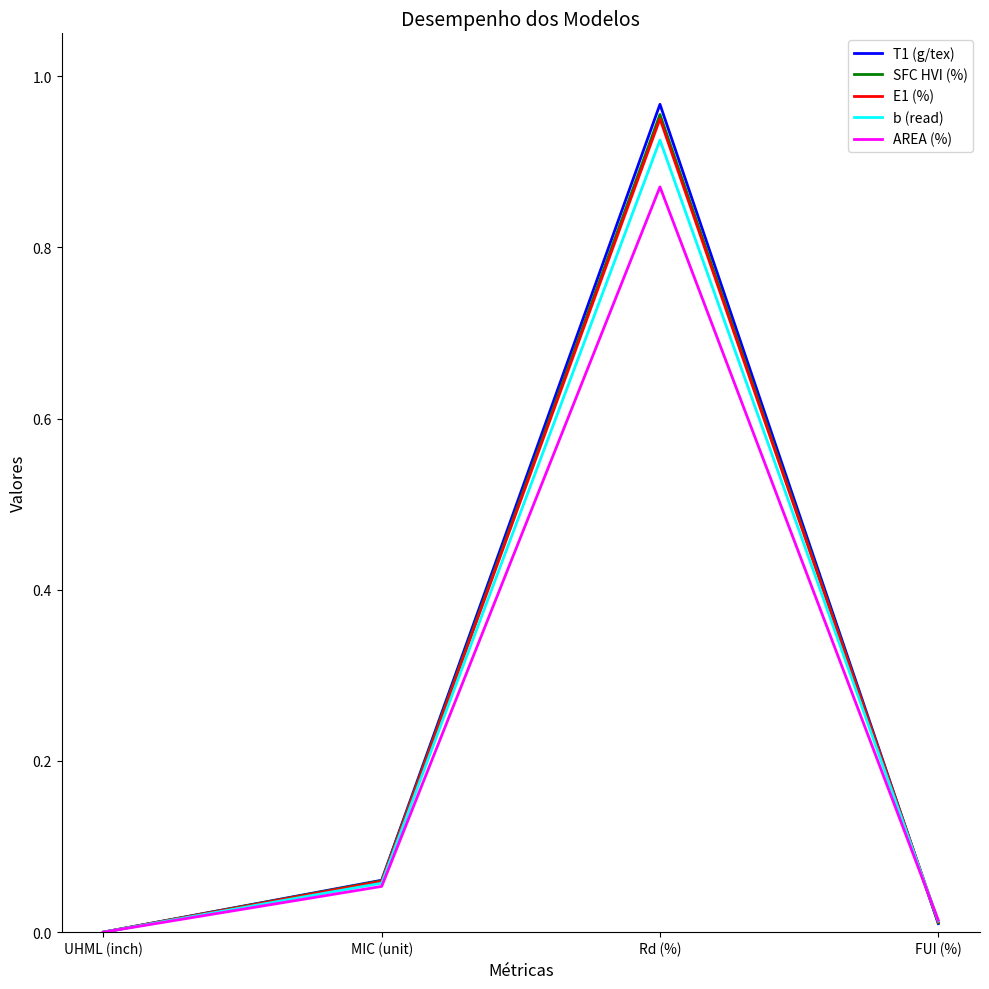

How many categories are shown in the chart?

4